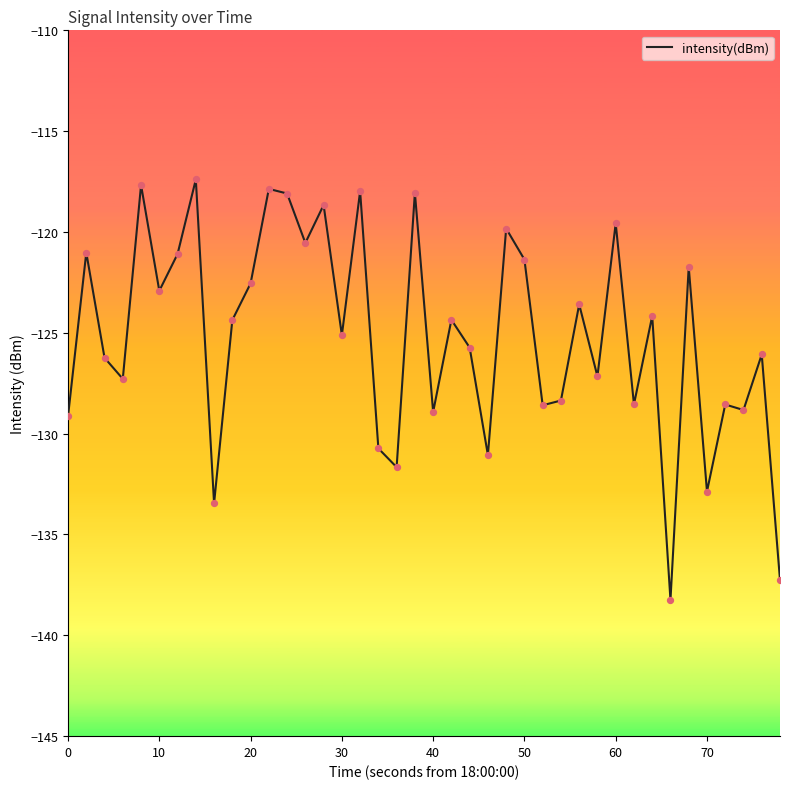

What is the maximum value shown in the chart?

-117.4